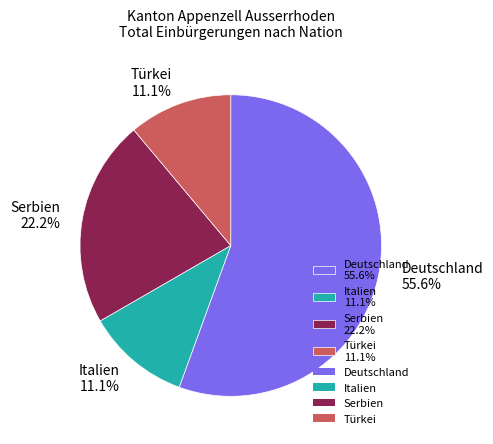

To the nearest percent, what is the difference between the largest and smallest slice percentages?

44%